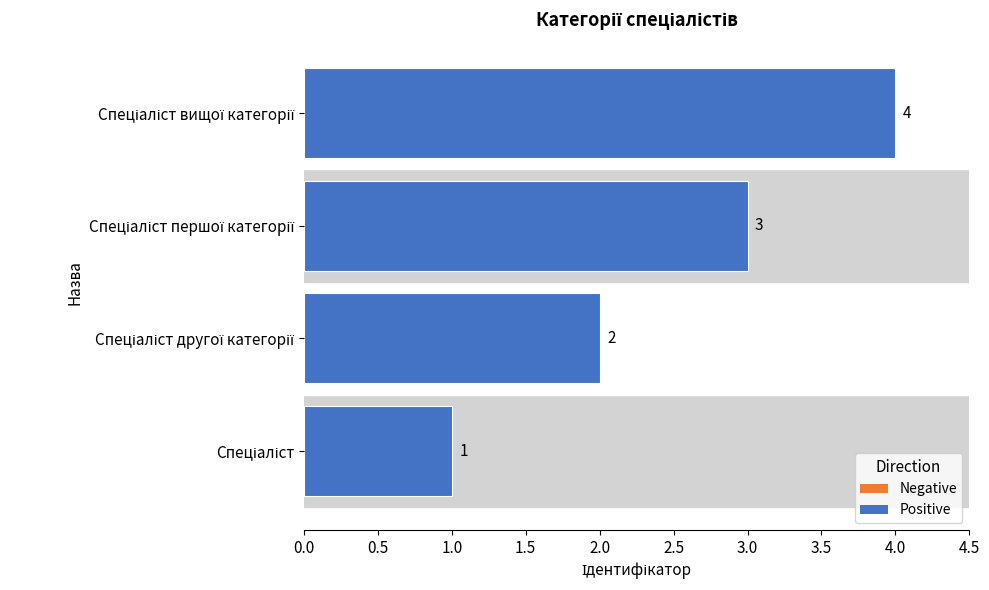

What is the greatest value displayed?

4